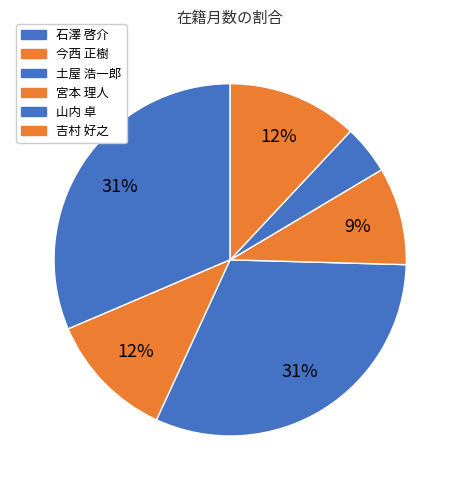

How many segments does this pie chart have?

6